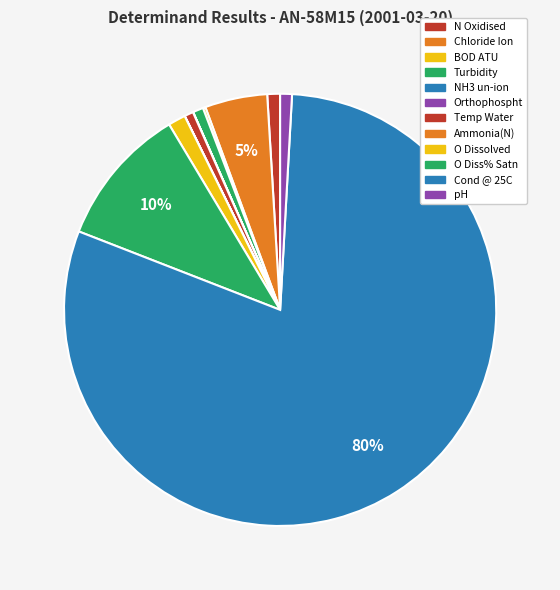

Does O Diss% Satn account for over 50% of the chart?

No